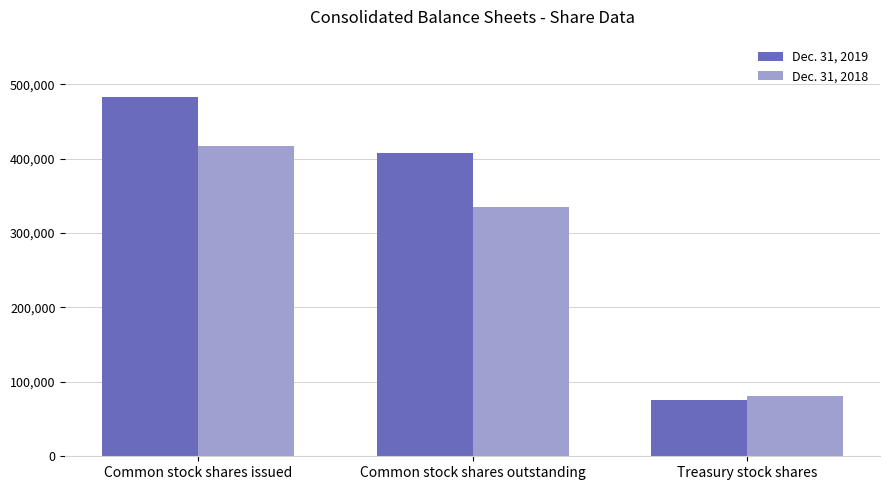

Reading left to right, transcribe all the data shown in this chart.

Dec. 31, 2019: 482923	407544	75379
Dec. 31, 2018: 416482	335233	81250